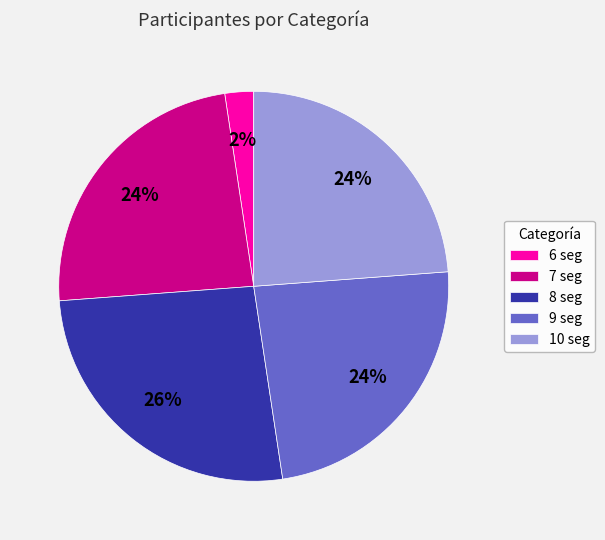

True or false: 8 seg accounts for 26% of the total.

True